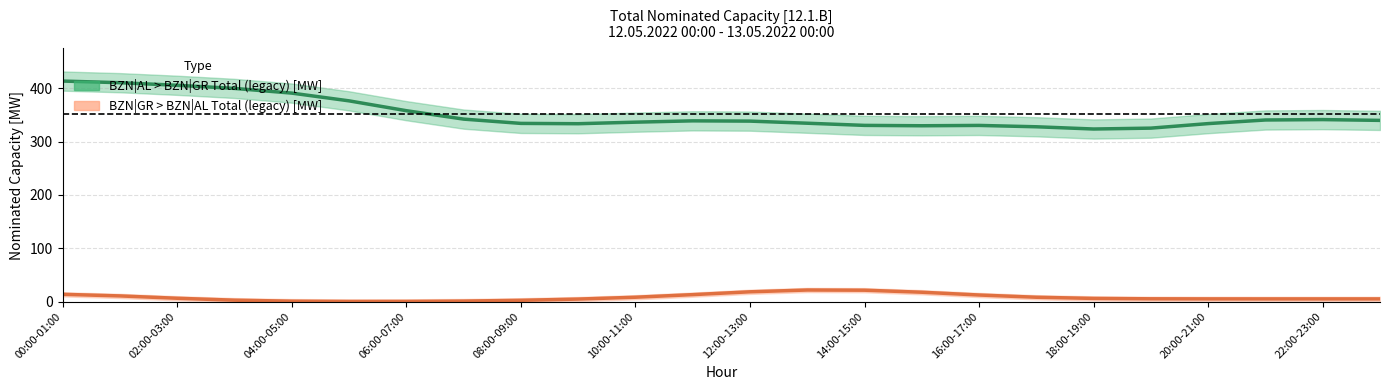

True or false: BZN|GR > BZN|AL Total (legacy) [MW] has more than 2 points higher than both neighbors.

False